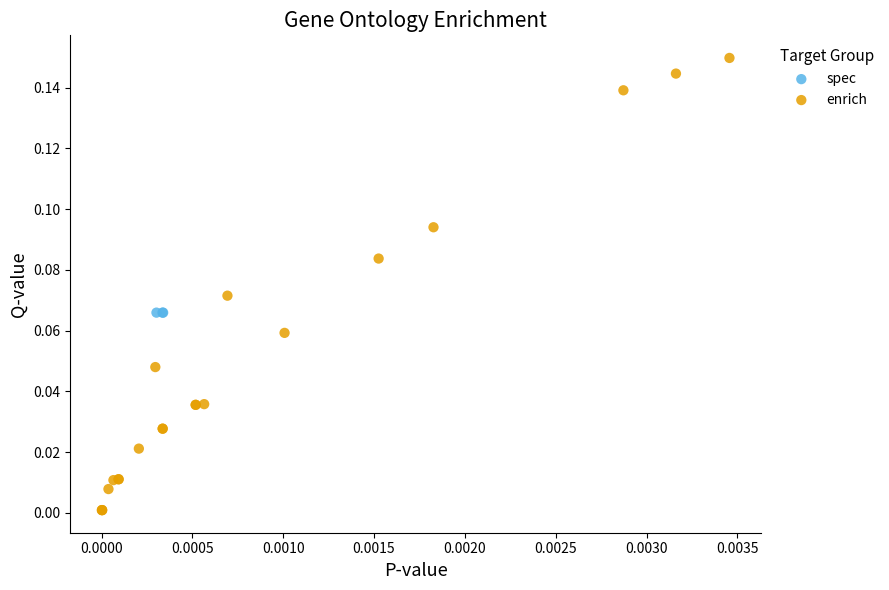

Which series contains the lowest Y value?

enrich